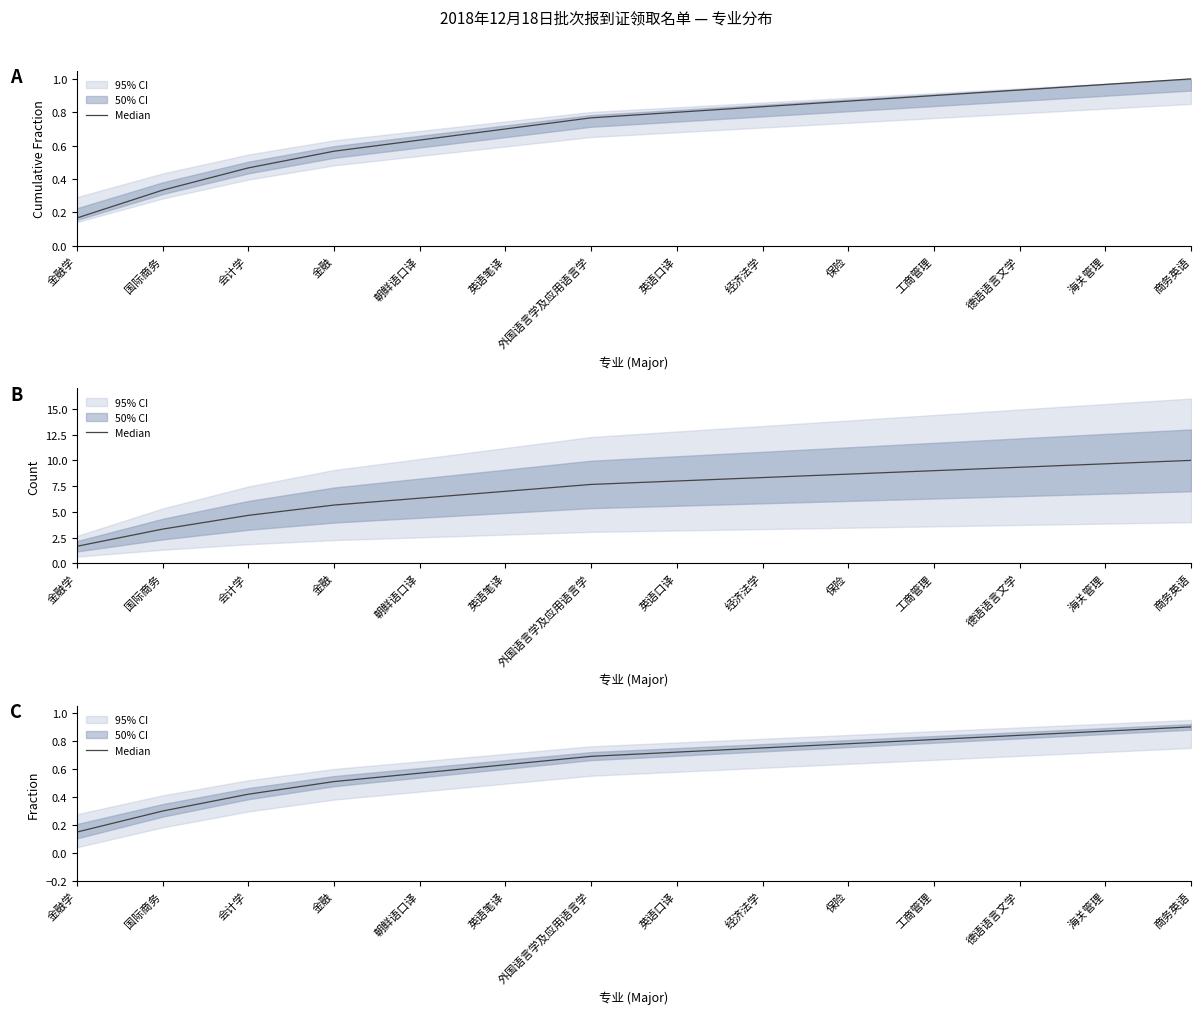

What is the label of the 12th point from the left?

德语语言文学